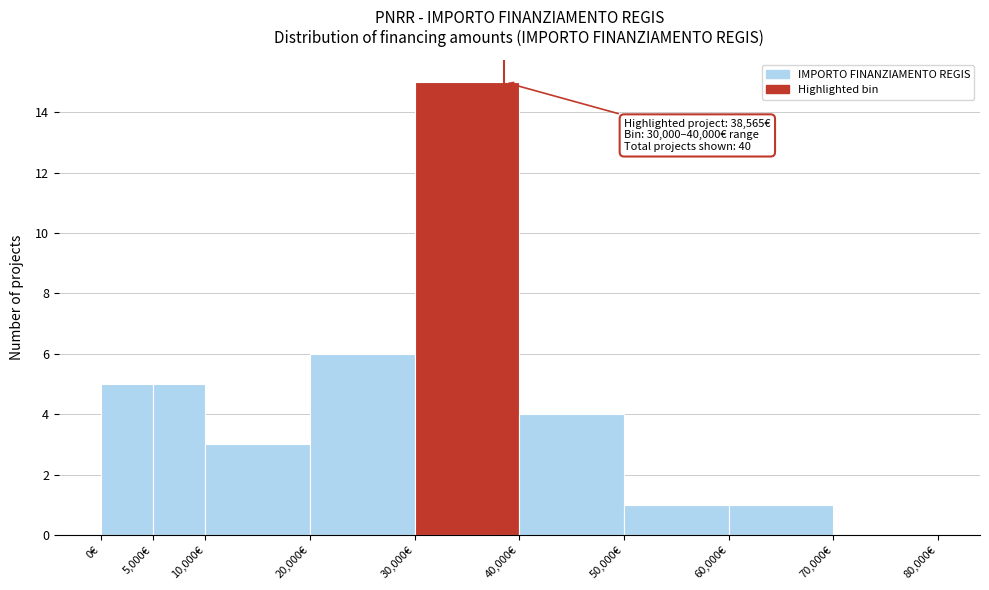

Which range on the x-axis has the tallest bar?

30000 to 40000